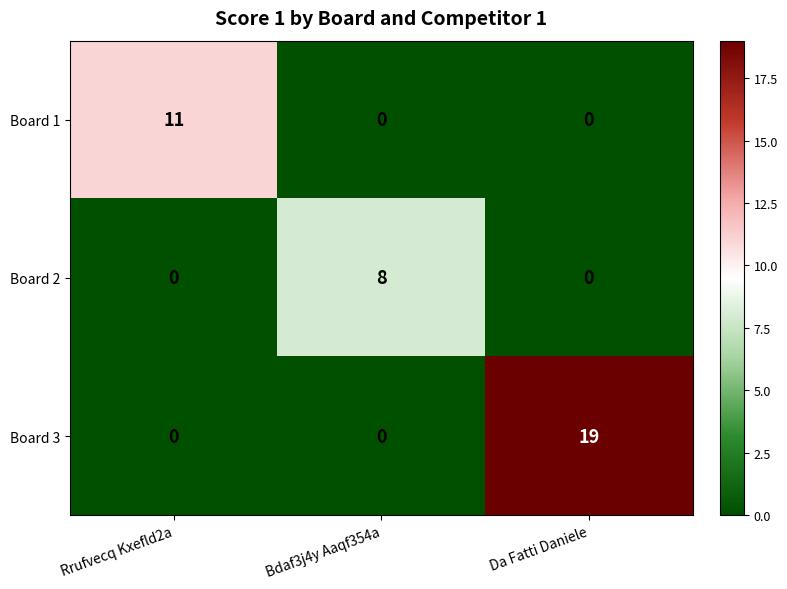

What is the maximum value shown in the chart?

19